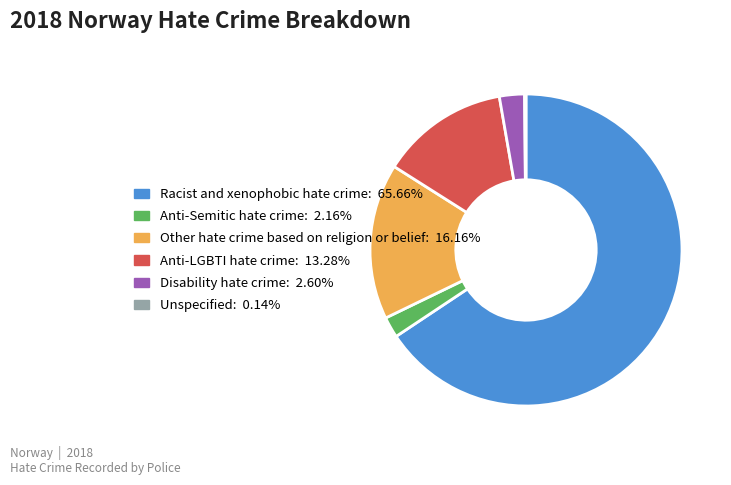

Do Anti-Semitic hate crime: 2.16% and Other hate crime based on religion or belief: 16.16% together represent more than half of the pie?

No